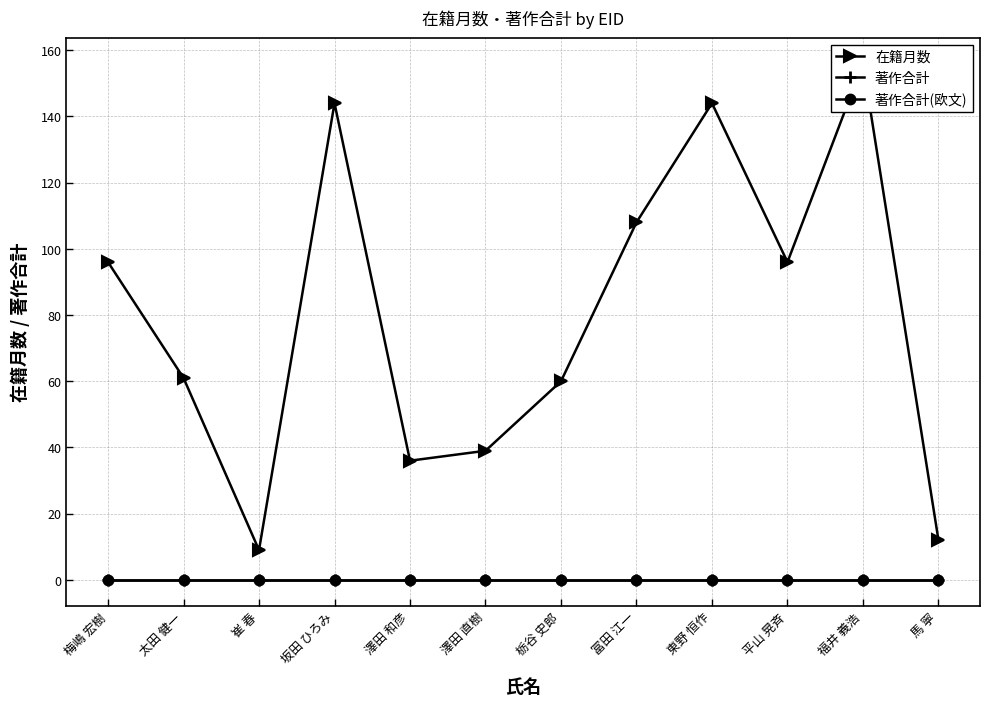

The value of 著作合計 at 坂田 ひろみ is 0. True or false?

True